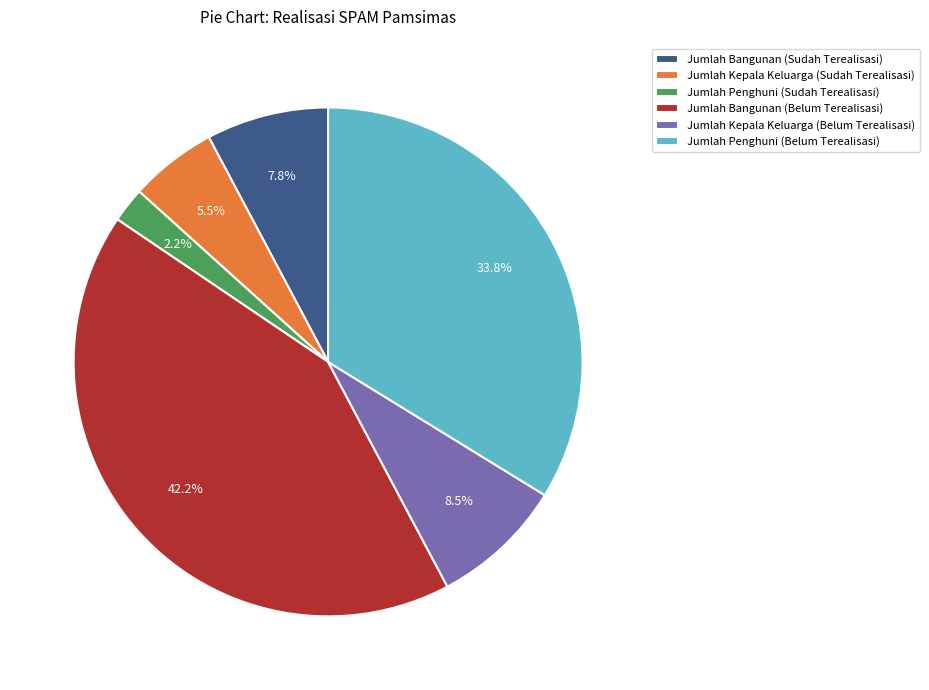

True or false: Jumlah Penghuni (Sudah Terealisasi) accounts for 8% of the total.

False